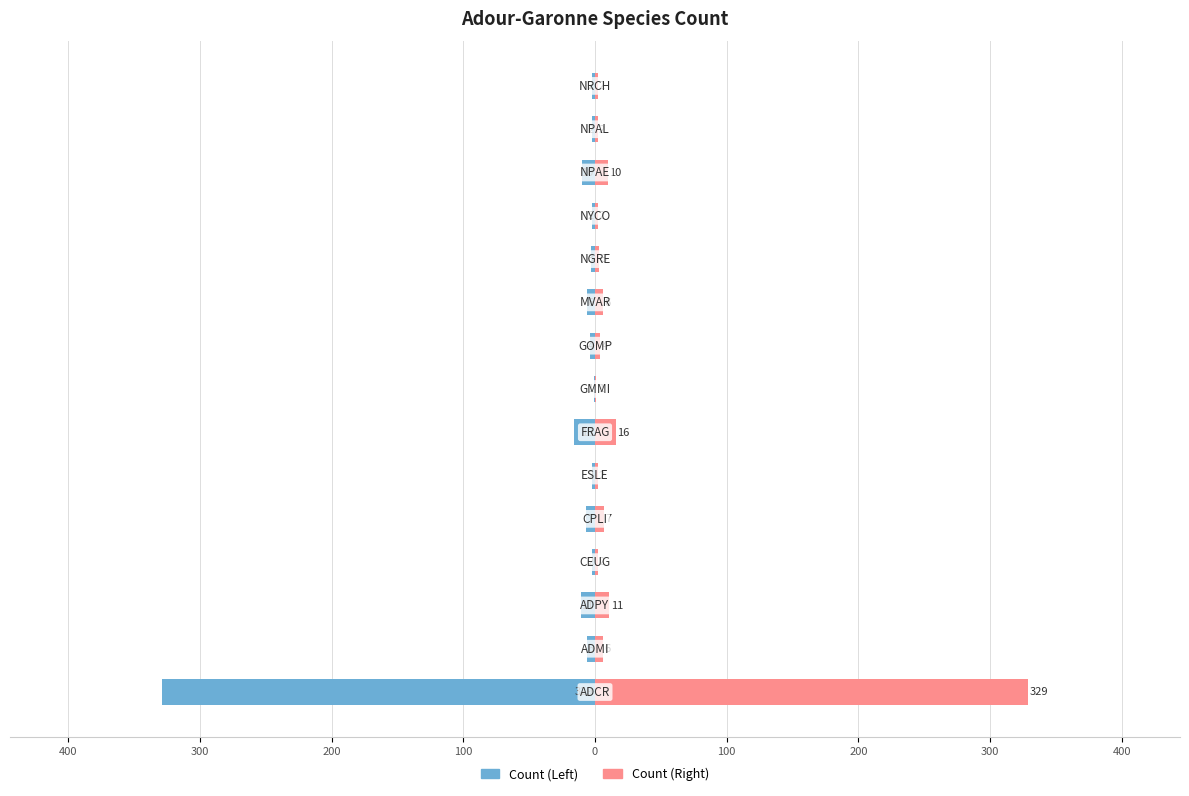

The value of Count (Left) at 0 is -3. True or false?

False